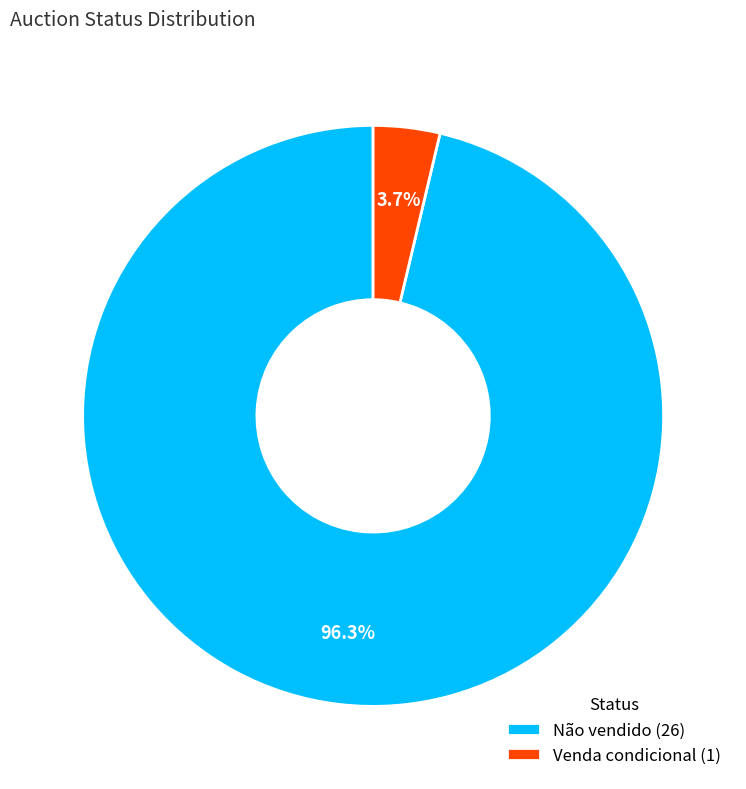

Does any single category account for the majority?

Yes